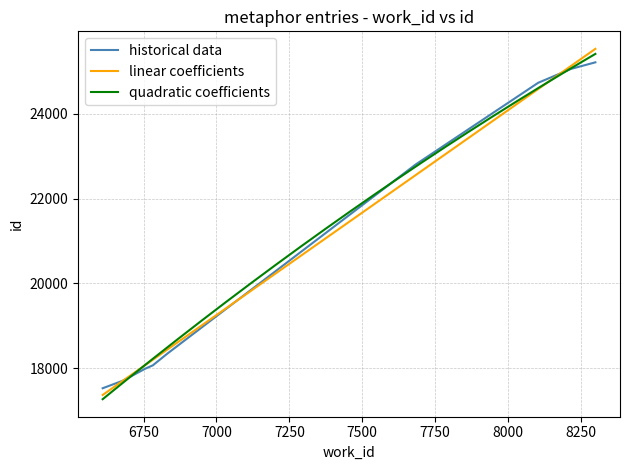

True or false: there are more than 1 points higher than both neighbors.

False